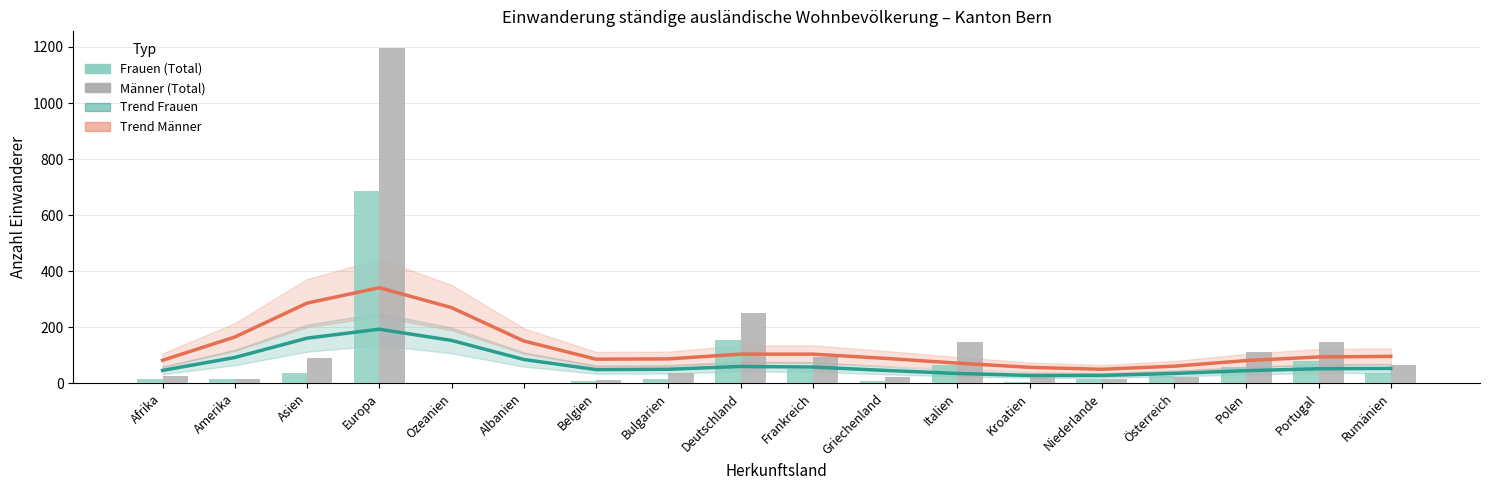

The value of Trend Frauen at Rumänien is 53. True or false?

True